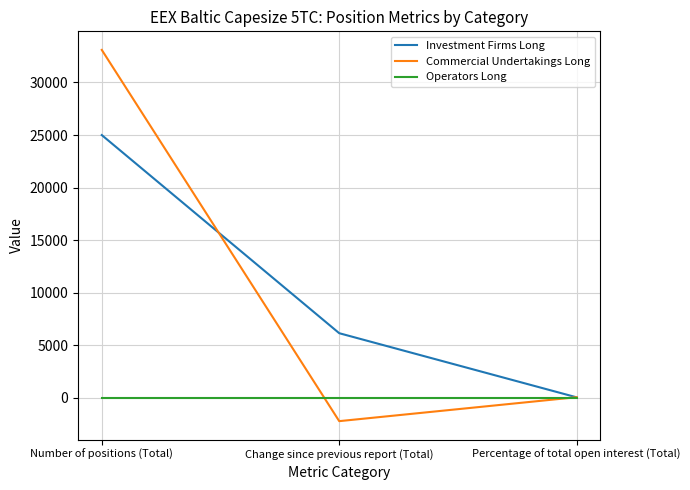

At which label is Investment Firms Long closest to 12519?

Change since previous report (Total)